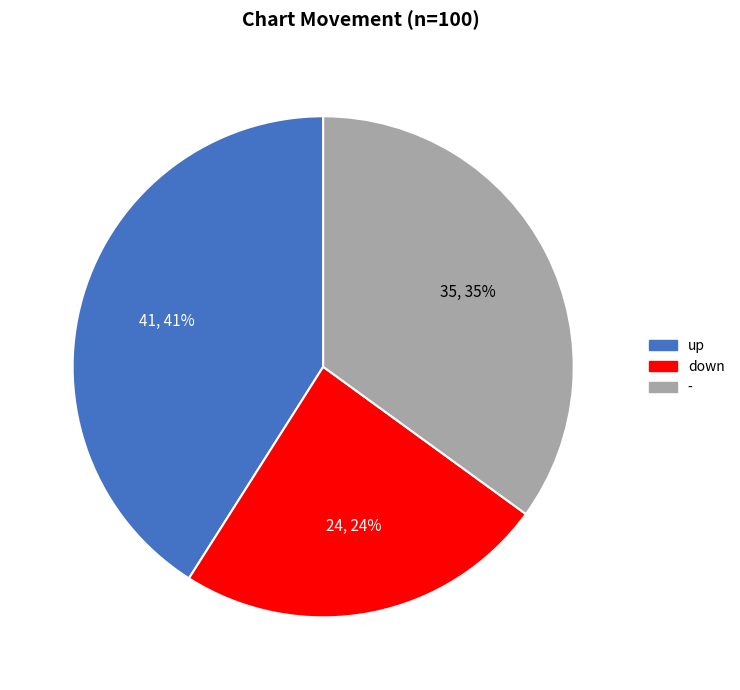

Approximately how many times larger is the value at down compared to up?

0.6